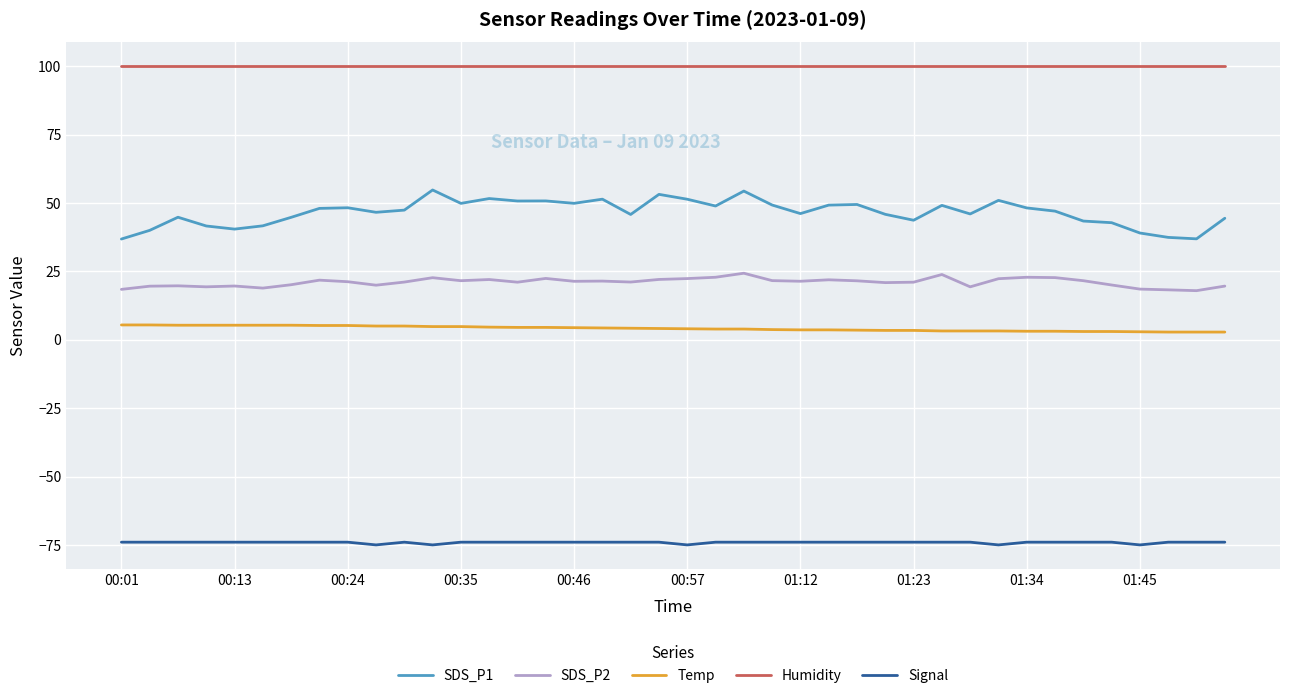

What is the smallest value displayed?

-75.0